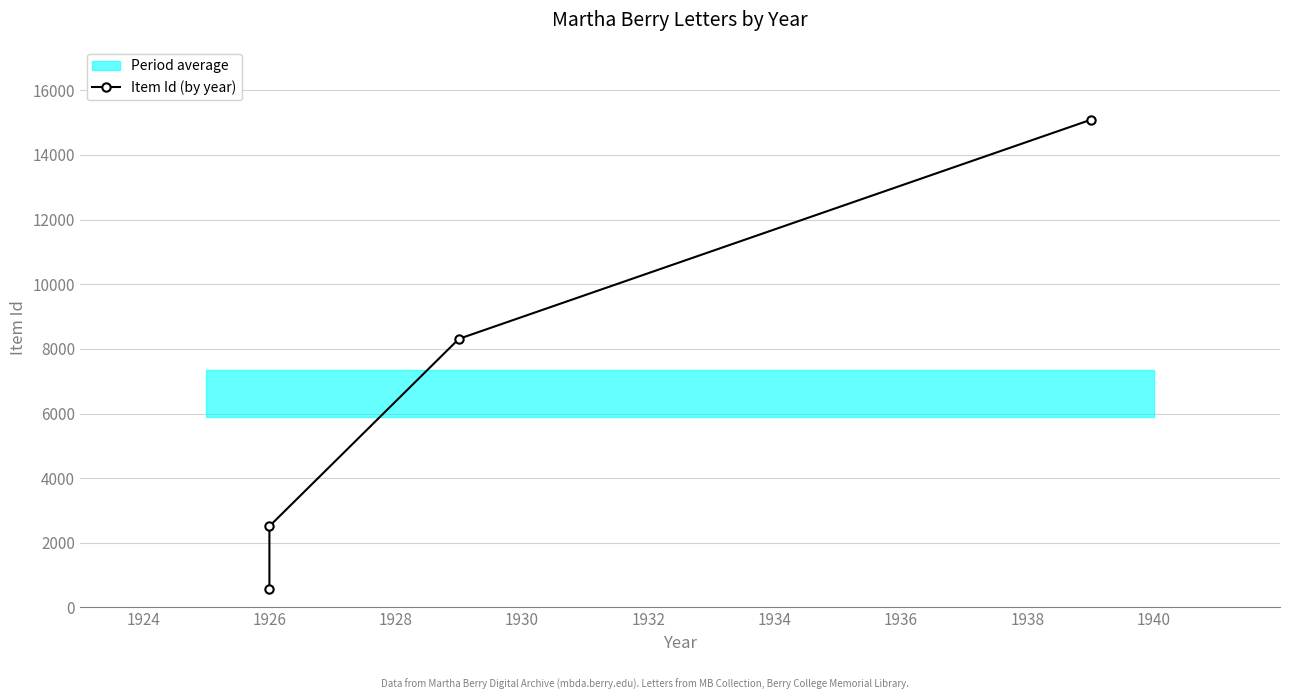

Which has a higher value, 1924 or 1930?

1930